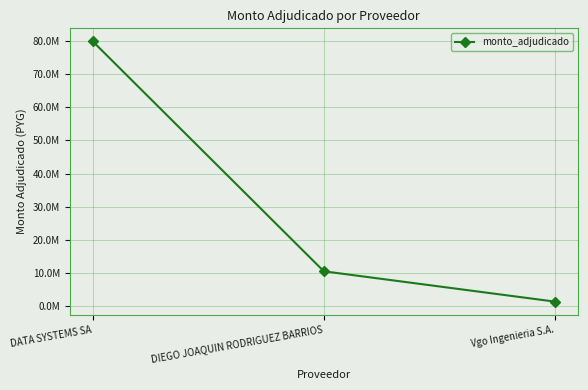

At which label does the data first exceed 10560000?

DATA SYSTEMS SA